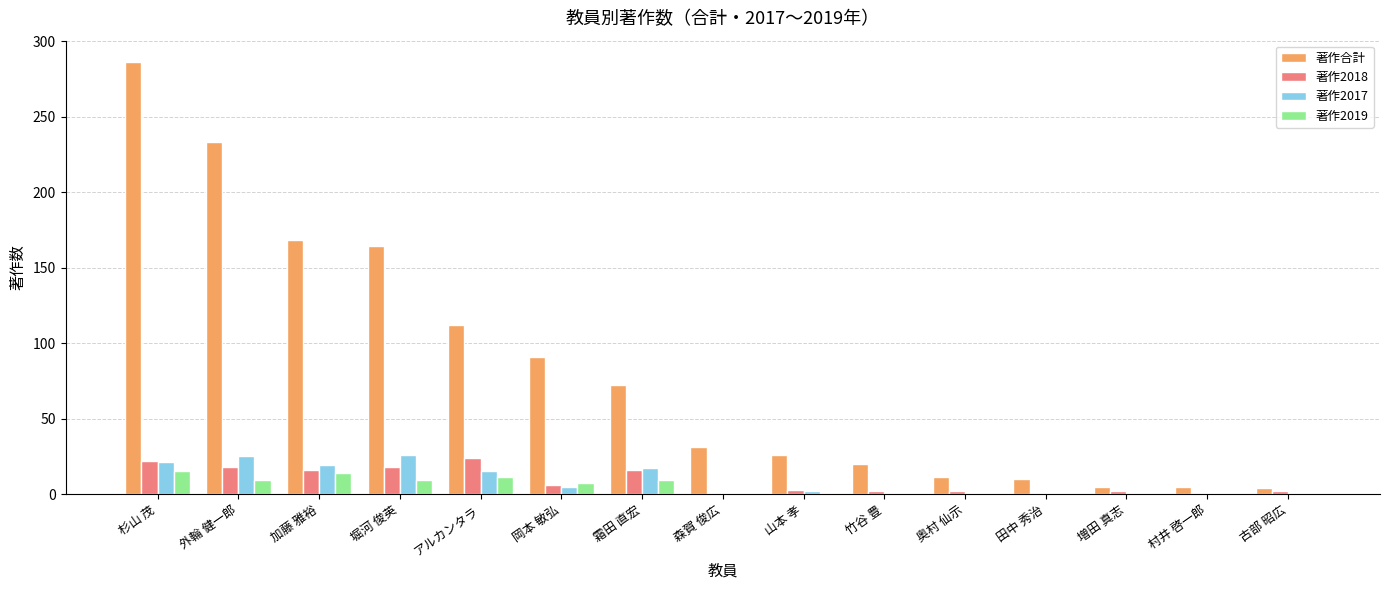

True or false: 著作2017 has a value of 26 at 堀河 俊英.

True